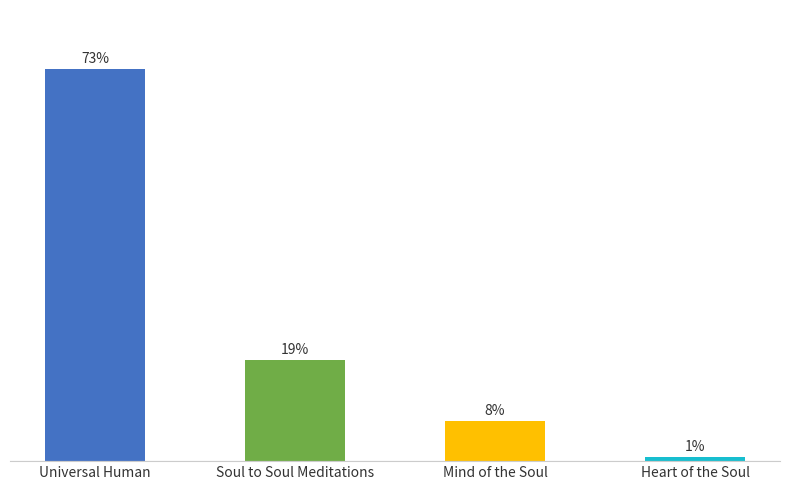

Does the chart contain any negative values?

No